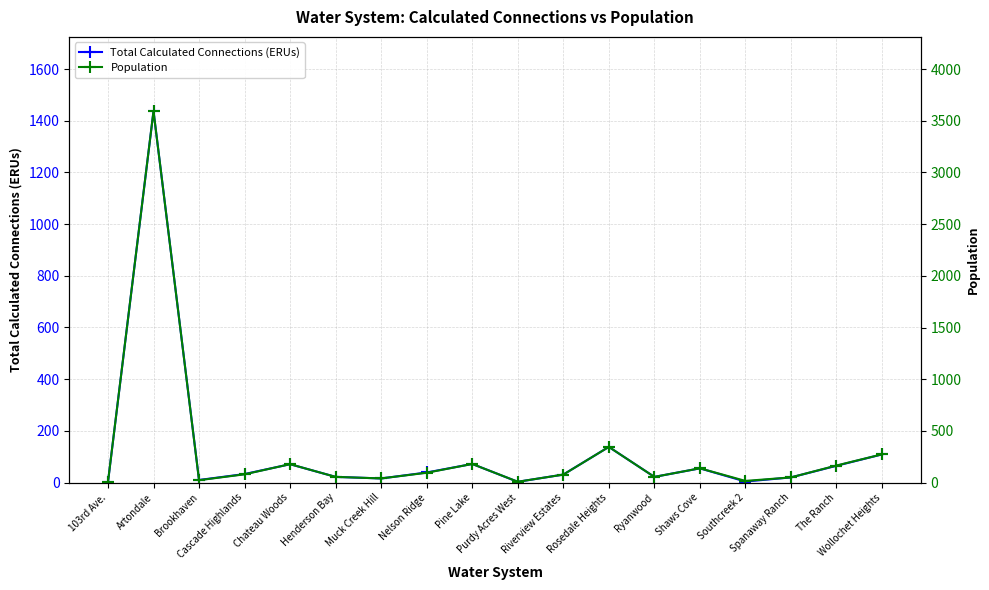

What are all the series names shown in the legend?

Total Calculated Connections (ERUs), Population